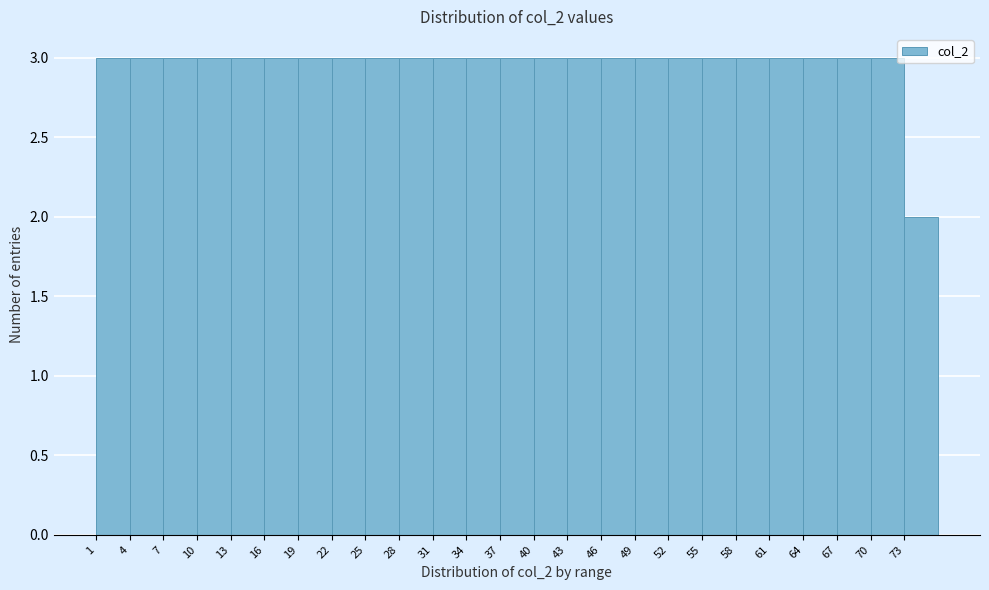

Reading left to right, list every bar in this chart as the range it spans on the x-axis followed by its height. The values are not printed on the chart, so give them approximately, as read against the axis.

0.5 to 3.5: 3
3.5 to 6.5: 3
6.5 to 9.5: 3
9.5 to 12.5: 3
12.5 to 15.5: 3
15.5 to 18.5: 3
18.5 to 21.5: 3
21.5 to 24.5: 3
24.5 to 27.5: 3
27.5 to 30.5: 3
30.5 to 33.5: 3
33.5 to 36.5: 3
36.5 to 39.5: 3
39.5 to 42.5: 3
42.5 to 45.5: 3
45.5 to 48.5: 3
48.5 to 51.5: 3
51.5 to 54.5: 3
54.5 to 57.5: 3
57.5 to 60.5: 3
60.5 to 63.5: 3
63.5 to 66.5: 3
66.5 to 69.5: 3
69.5 to 72.5: 3
72.5 to 75.5: 2